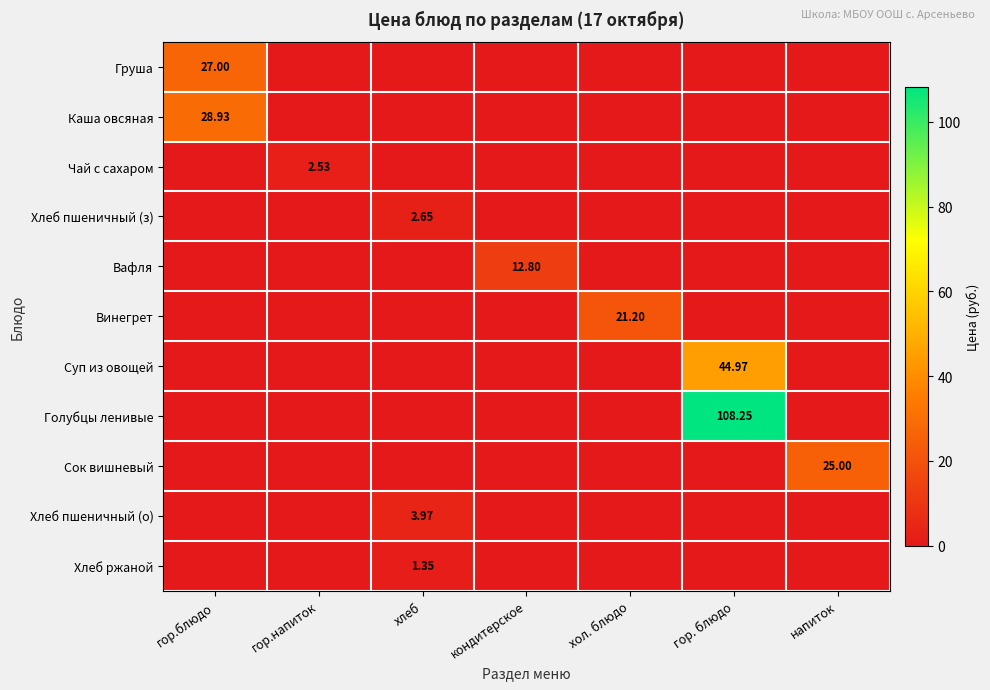

Is the value of Голубцы ленивые at гор. блюдо greater than the value of Вафля at кондитерское?

Yes